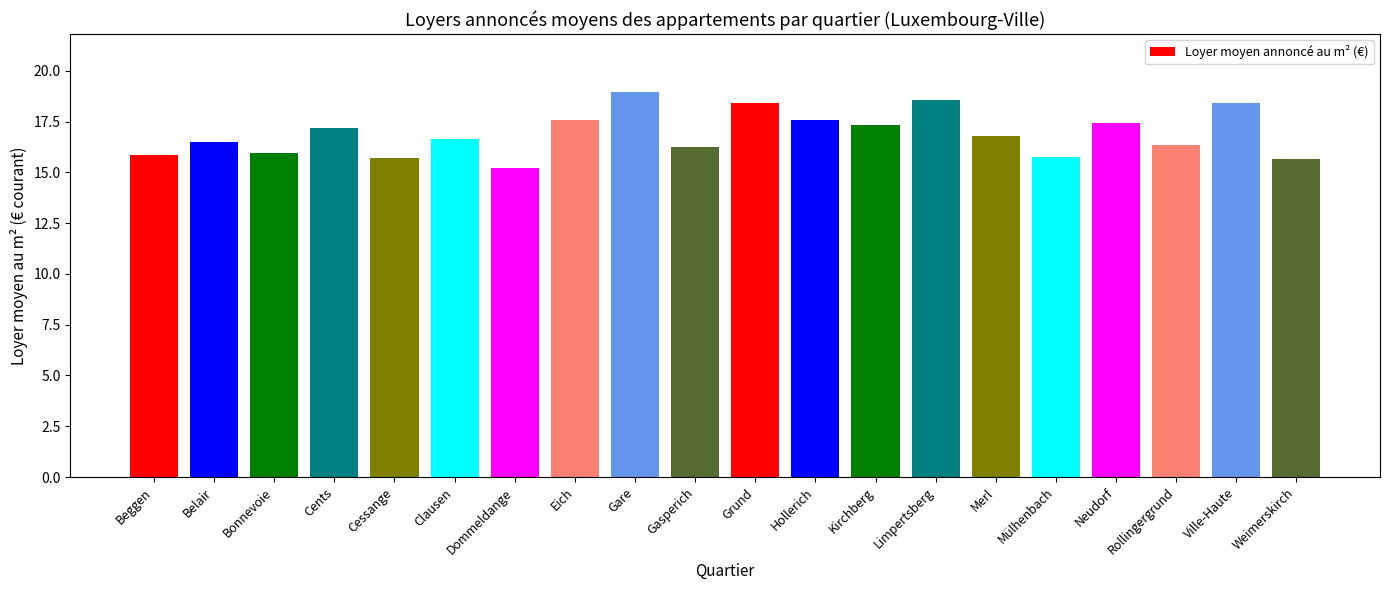

True or false: the data shows 17.6 at Eich.

True